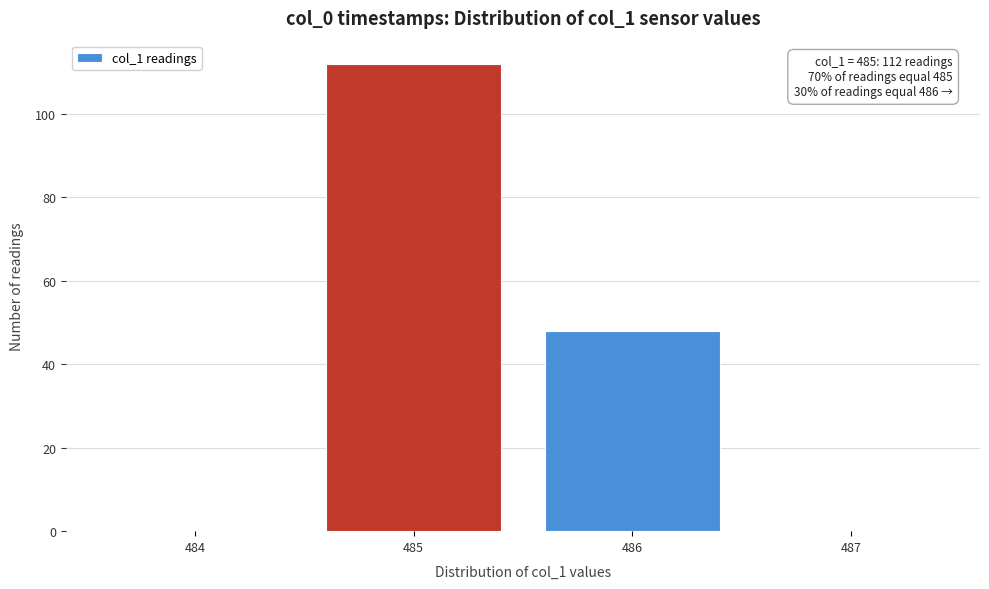

Reading left to right, list all the values displayed in this chart.

484=0	485=112	486=48	487=0